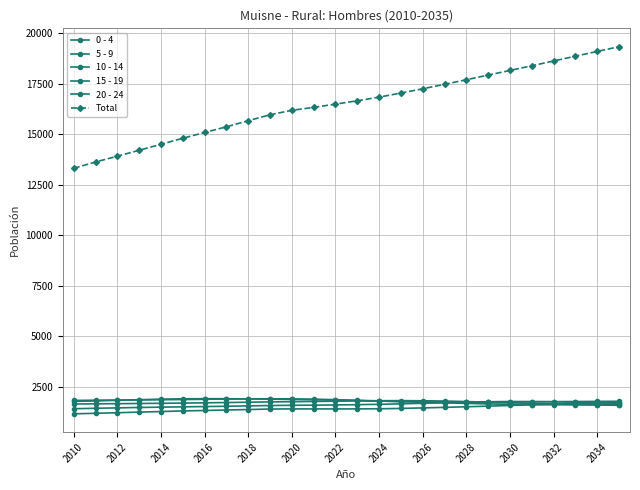

Is this an area chart (filled region under the line)?

No